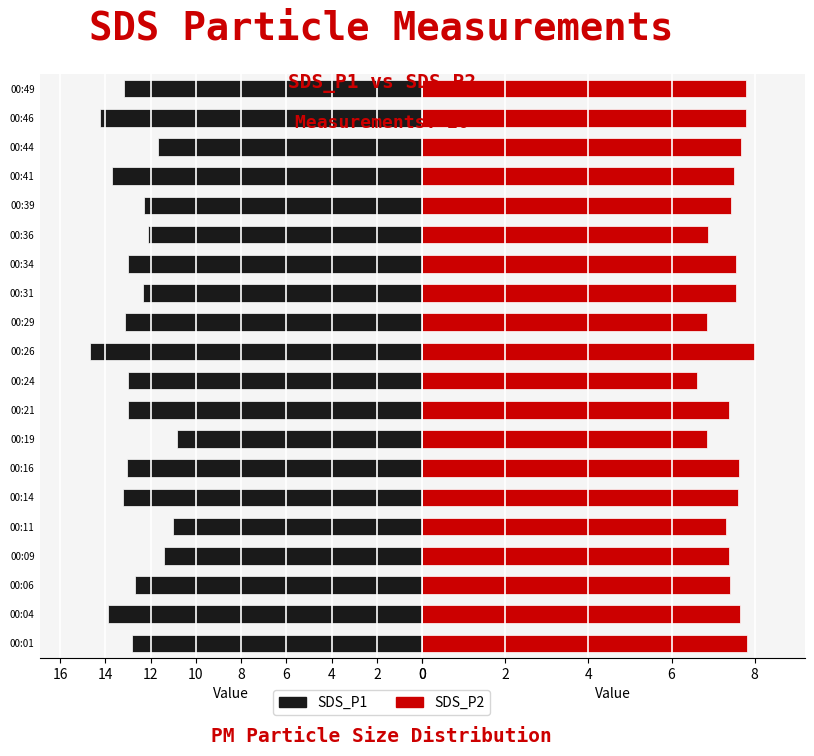

What is the greatest value displayed?

14.7